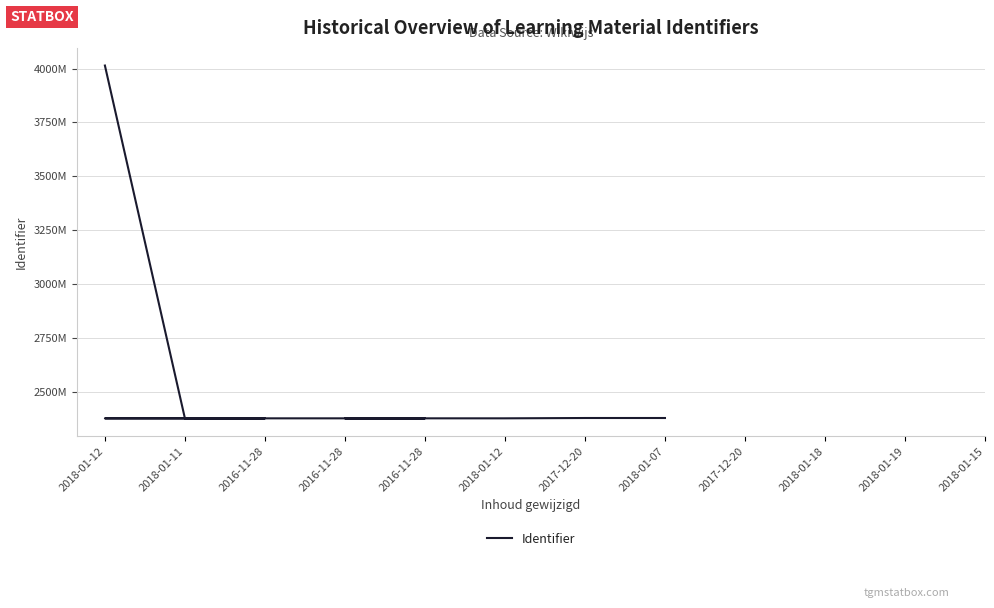

Where is the first local minimum?

2018-01-11